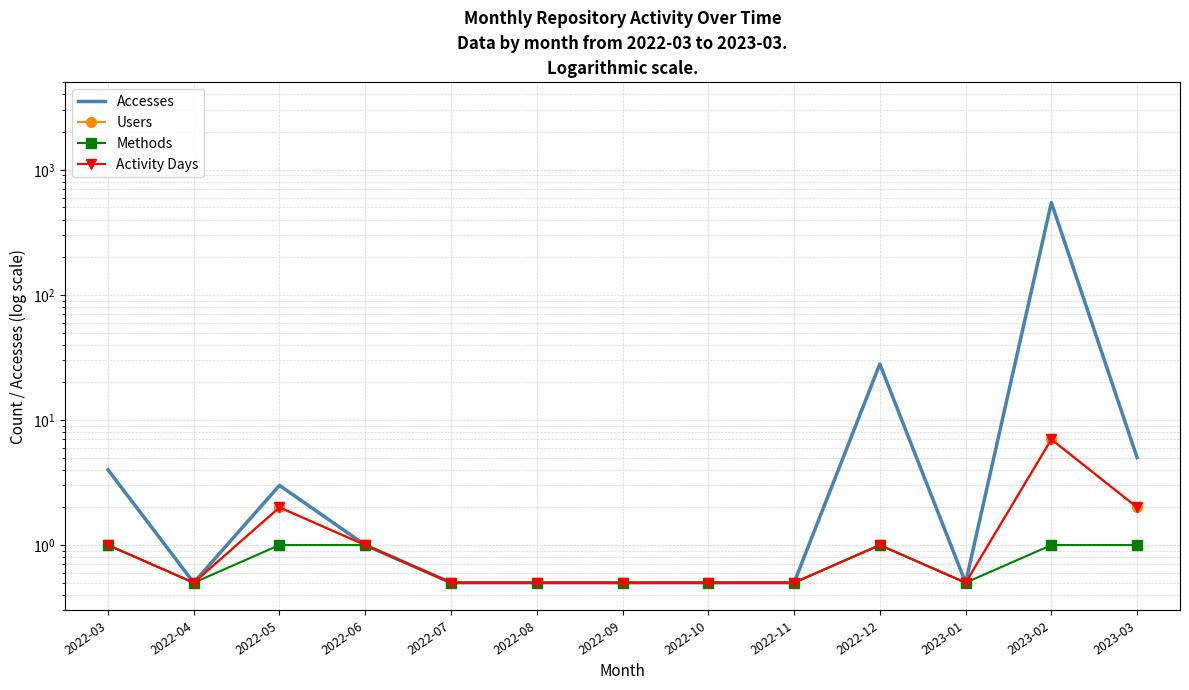

Which category has the highest value across all series?

2023-02